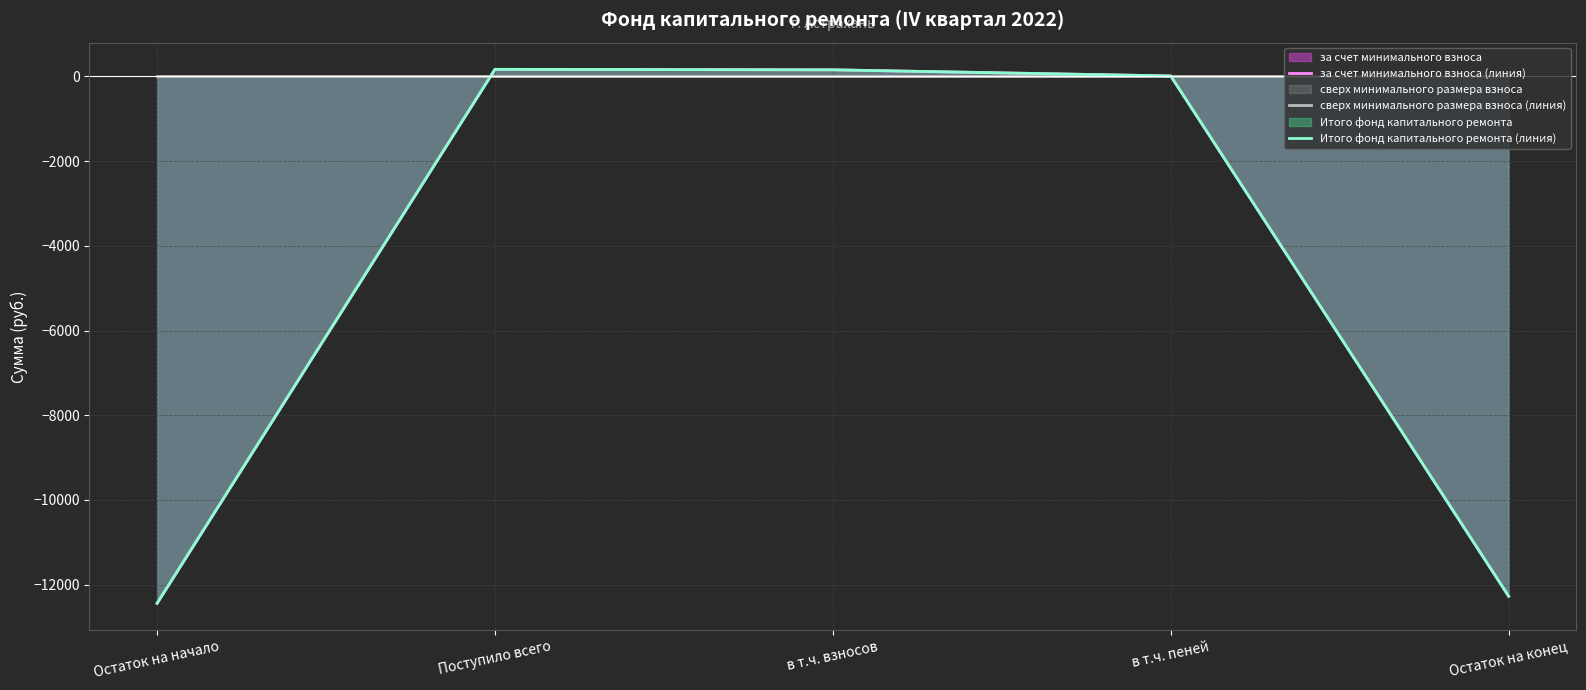

In за счет минимального взноса (линия), how many points are higher than both neighbors (excluding endpoints)?

1